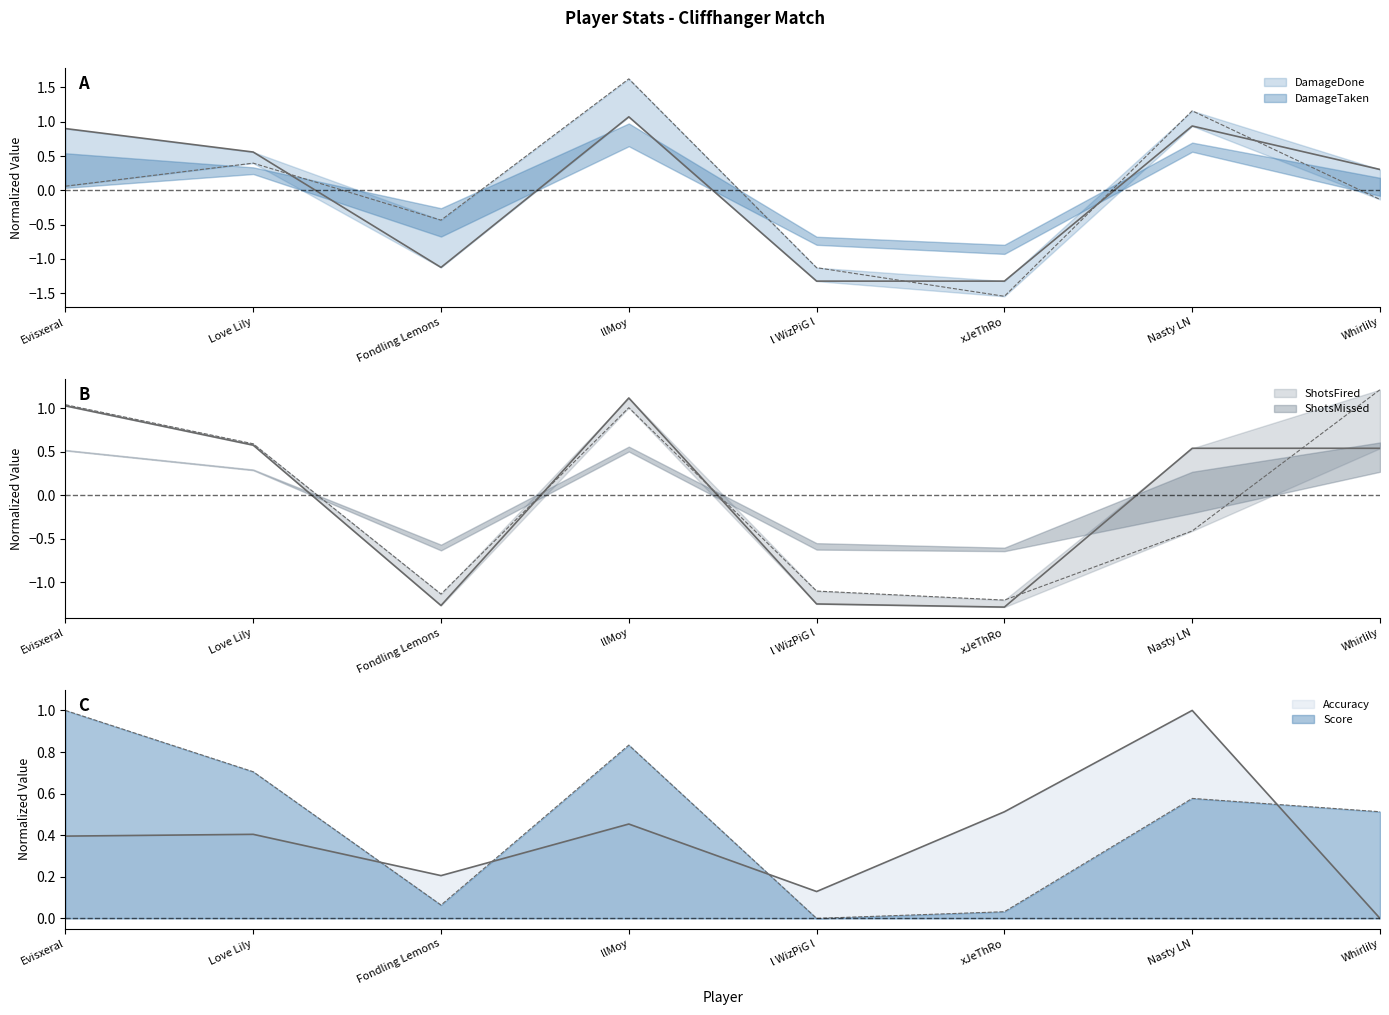

What is the value of the ShotsFired point at the 8th from the left?

0.5